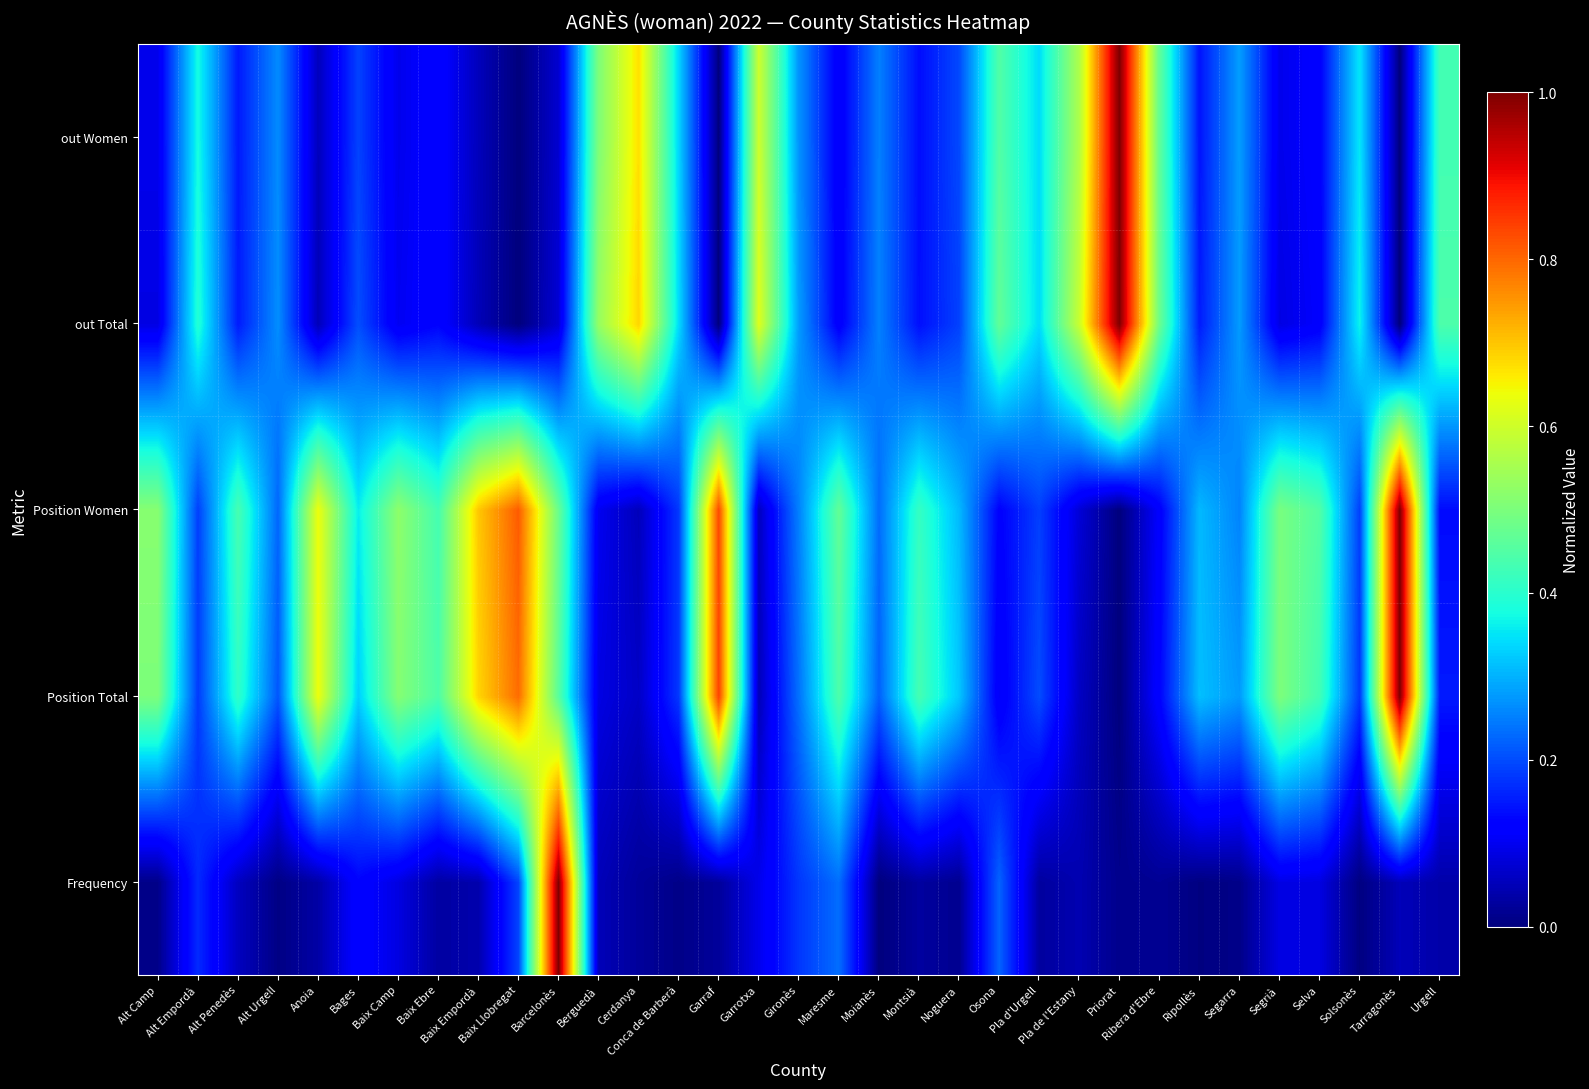

How many categories are shown in the chart?

33